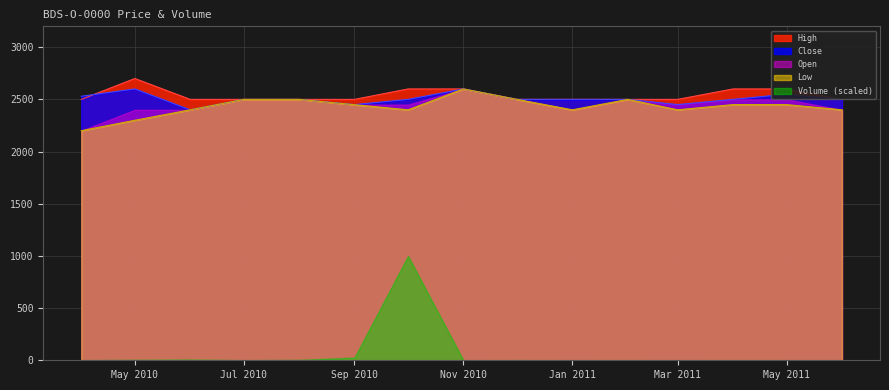

True or false: Low and Close intersect in this chart.

False